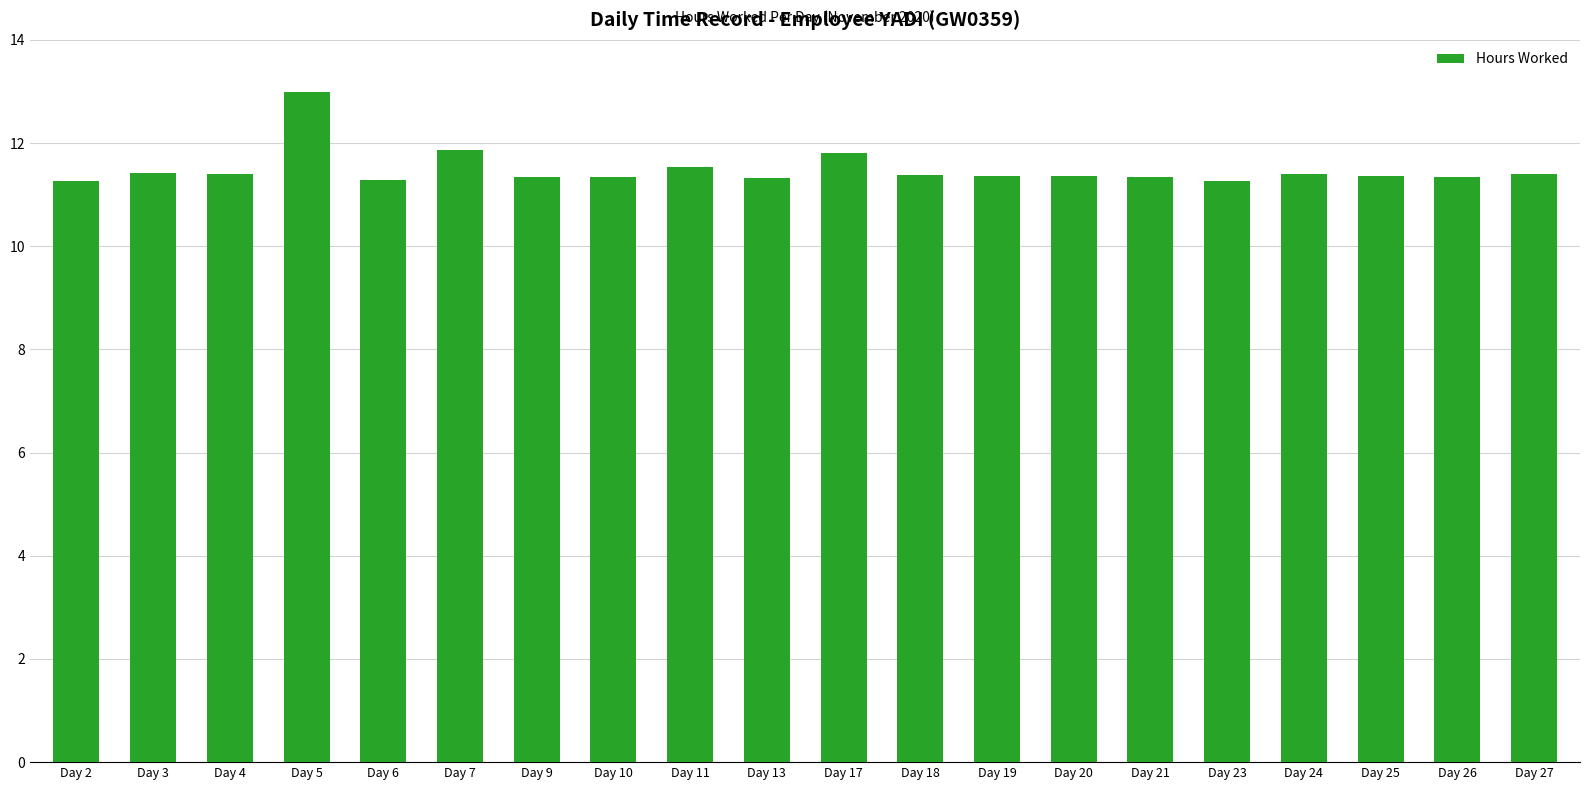

How many bars are there in total?

20